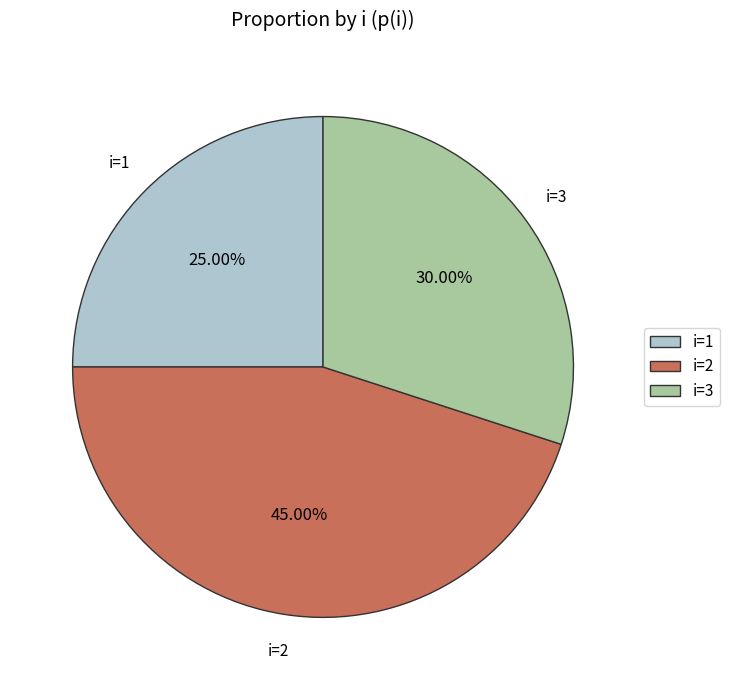

Approximately how many times larger is the value at i=2 compared to i=1?

1.8